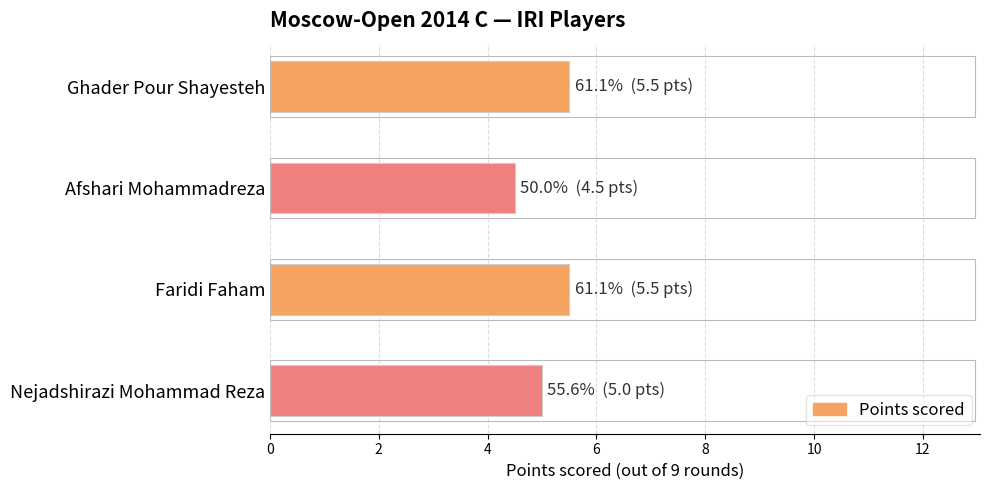

What is the difference between the values at Nejadshirazi Mohammad Reza and Faridi Faham?

0.5